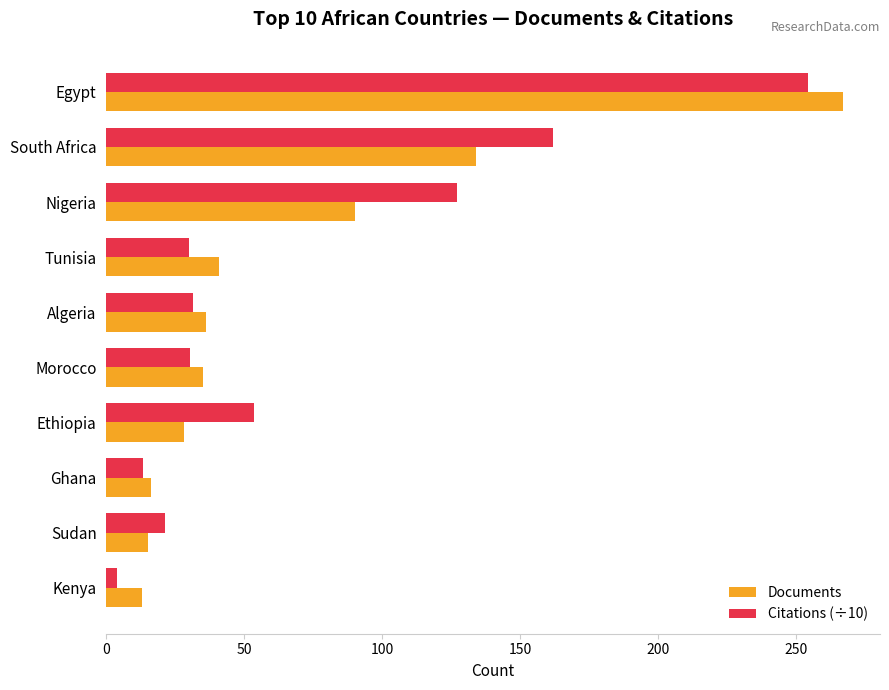

At which category is the sum across all series the highest?

Egypt